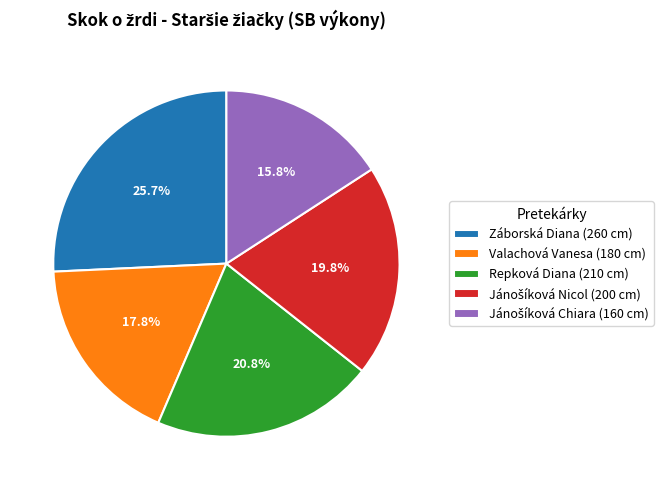

Does Valachová Vanesa represent more than half of the total?

No